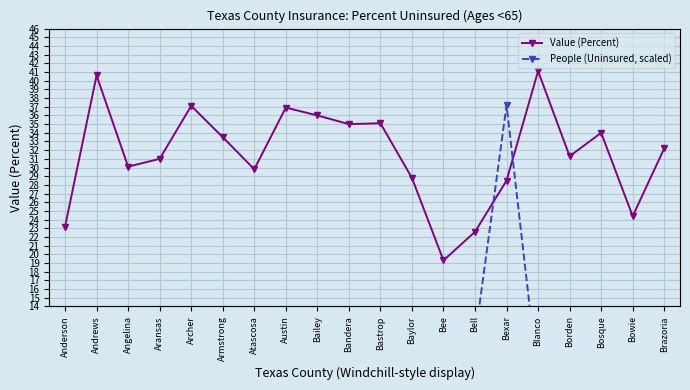

At which category is the sum across all series the highest?

Bexar